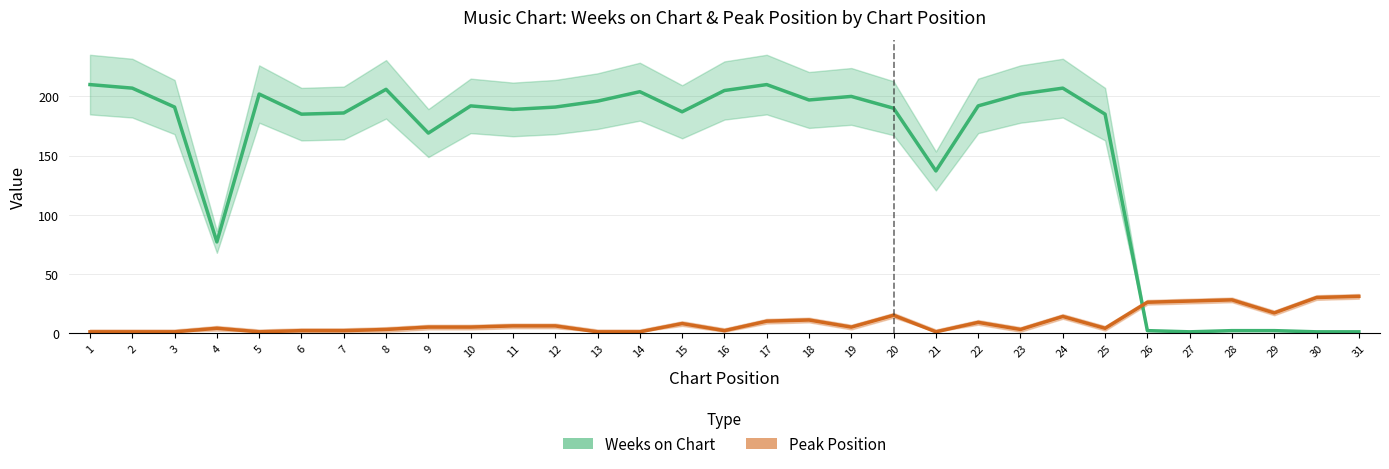

Which series has the largest total across all categories?

Weeks on Chart